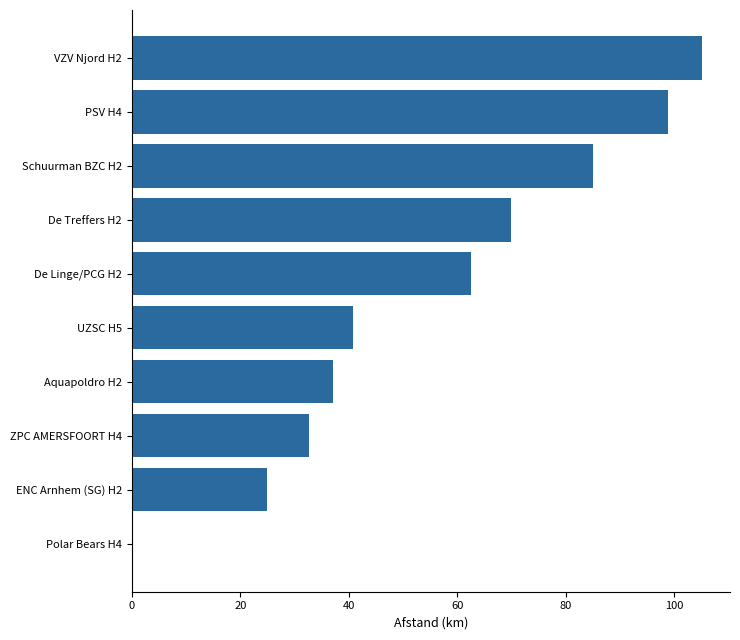

How many values are above zero?

9